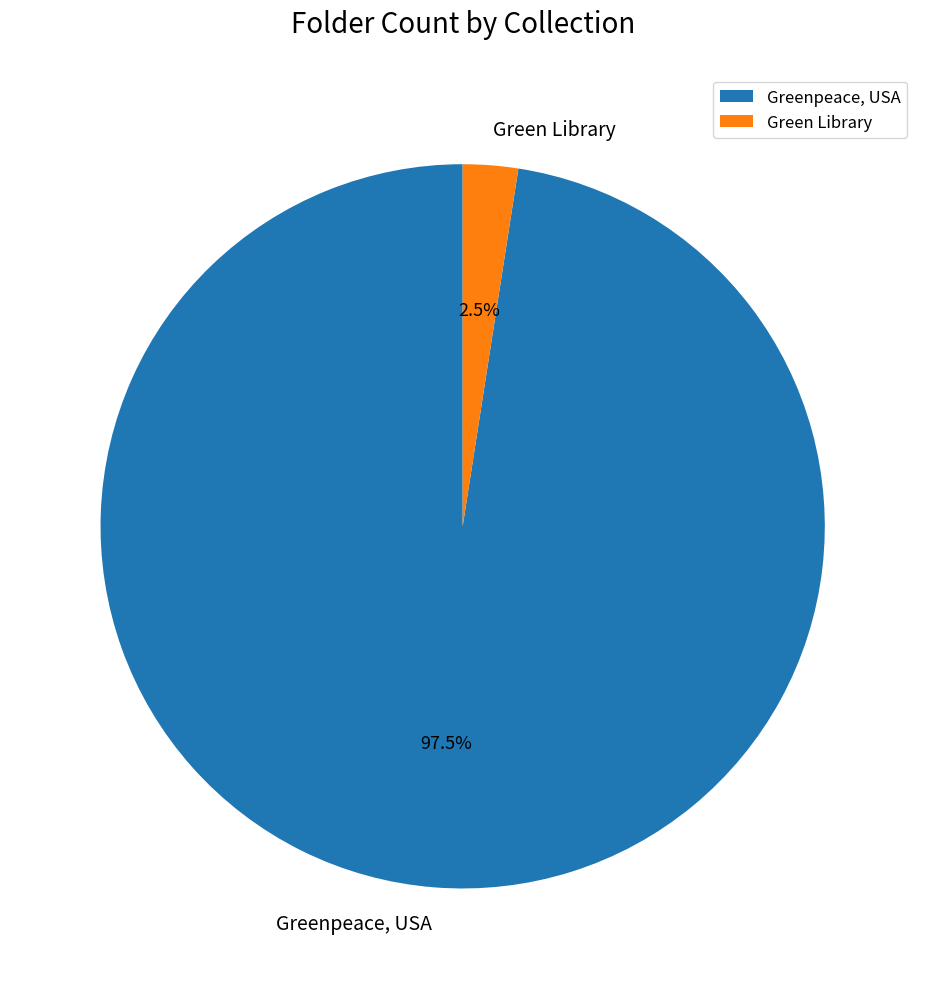

What is the total percentage of Greenpeace, USA and Green Library?

100.0%